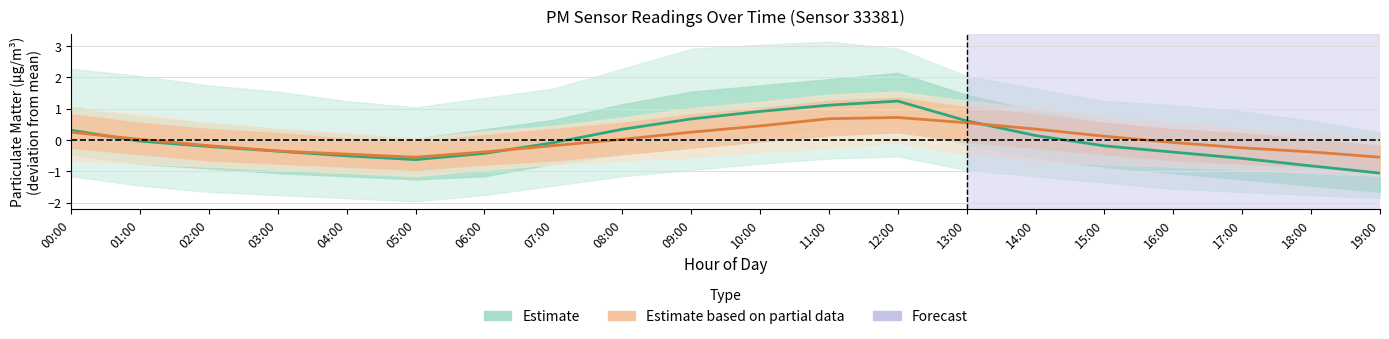

Which series changed the most between 00:00 and 05:00?

P1 (Estimate)